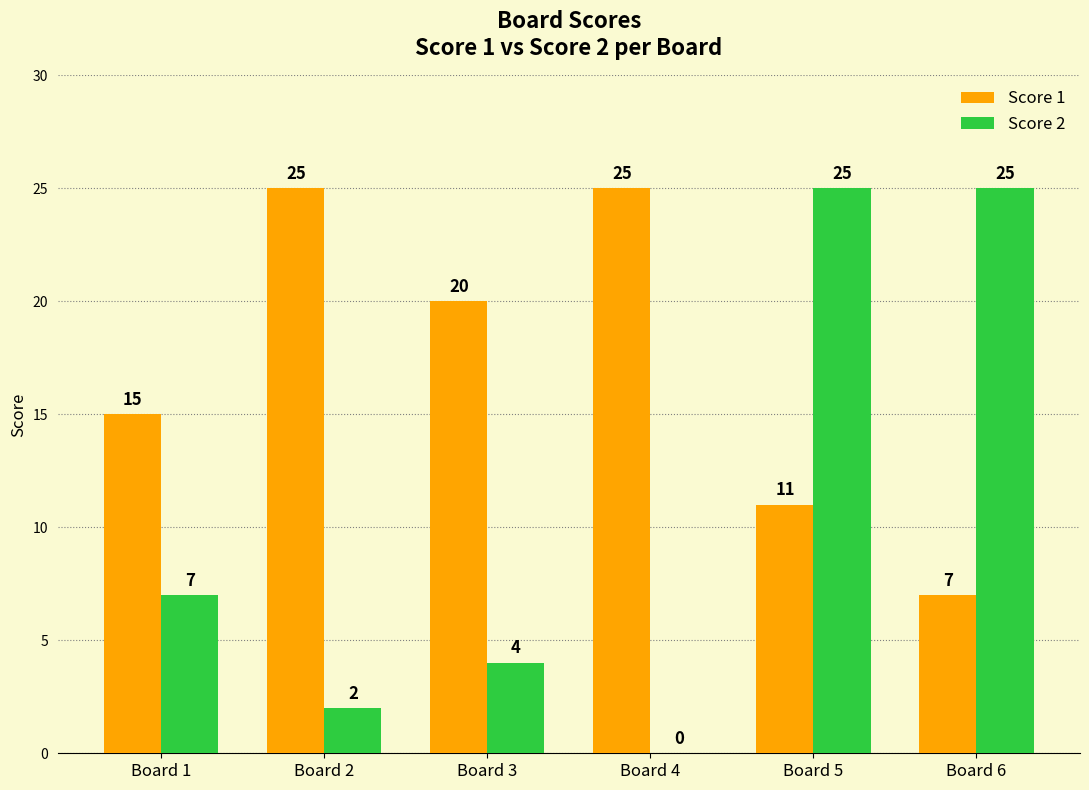

Reading left to right, what are all the values shown in this chart?

Score 1: Board 1=15	Board 2=25	Board 3=20	Board 4=25	Board 5=11	Board 6=7
Score 2: Board 1=7	Board 2=2	Board 3=4	Board 4=0	Board 5=25	Board 6=25